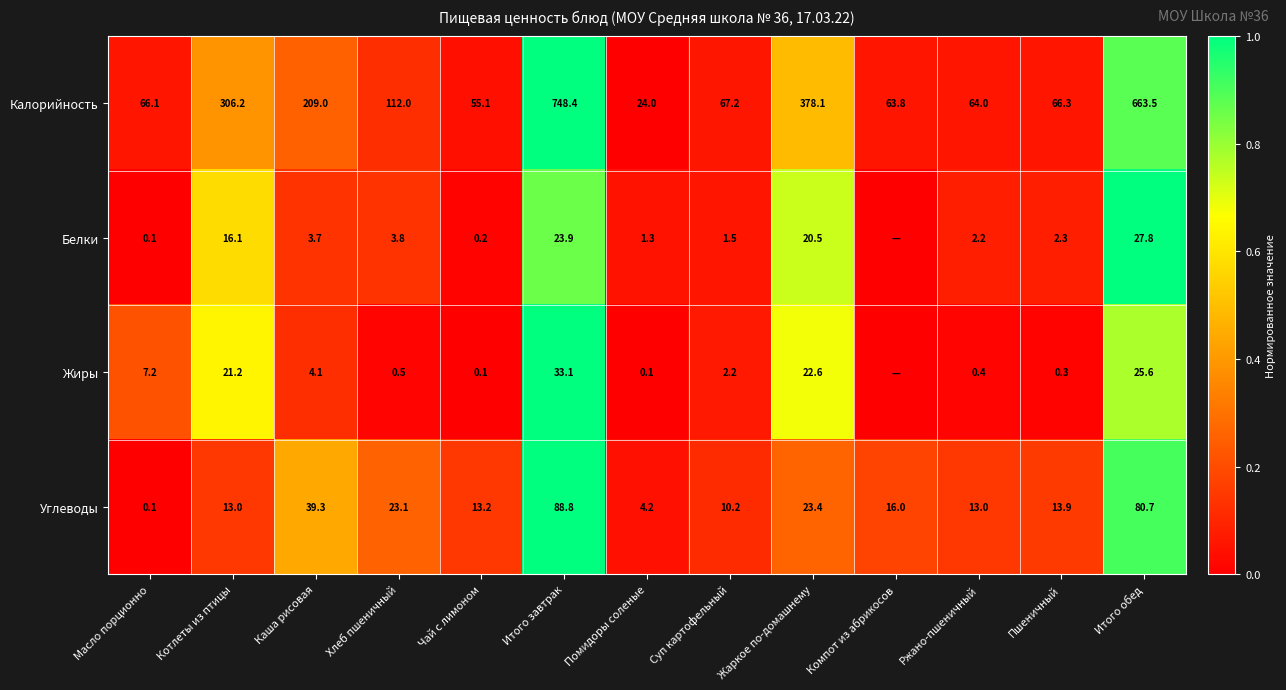

What is the difference between the maximum and minimum values in the Углеводы series?

88.7